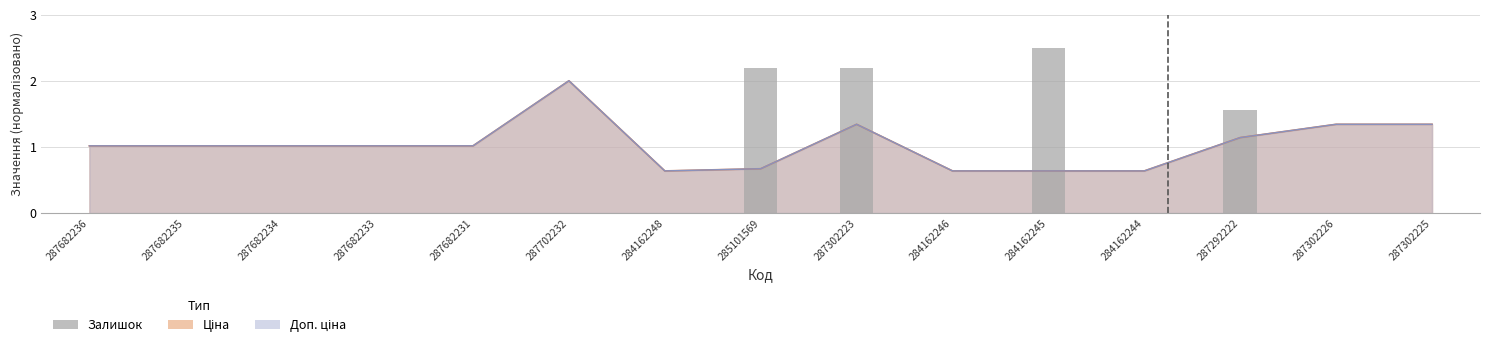

Rank the categories by value from highest to lowest.

284162245, 285101569, 287302223, 287292222, 287682236, 287682235, 287682234, 287682233, 287682231, 287702232, 284162248, 284162246, 284162244, 287302226, 287302225